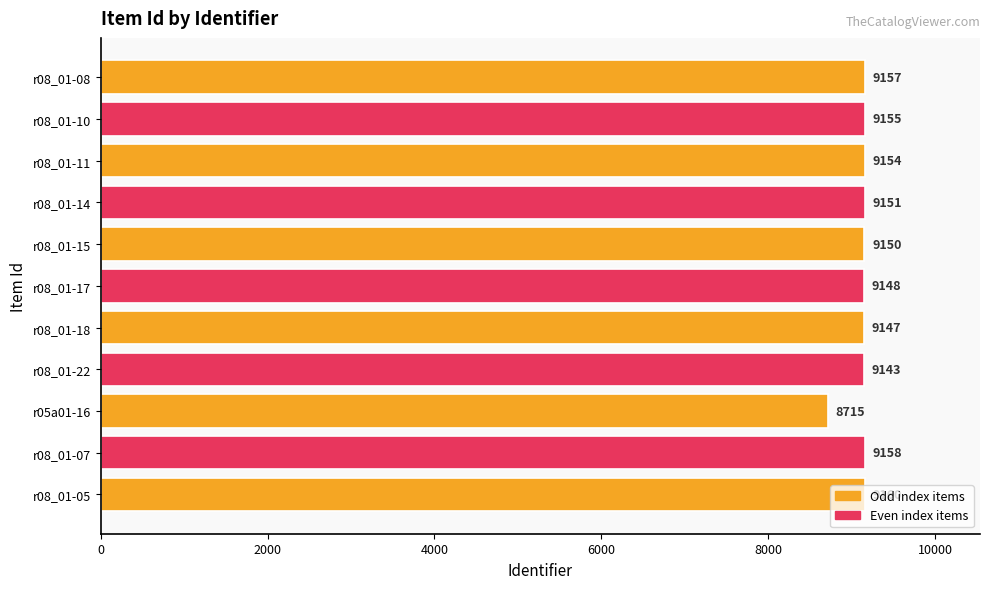

Which has a higher value, r08_01-22 or r08_01-07?

r08_01-07